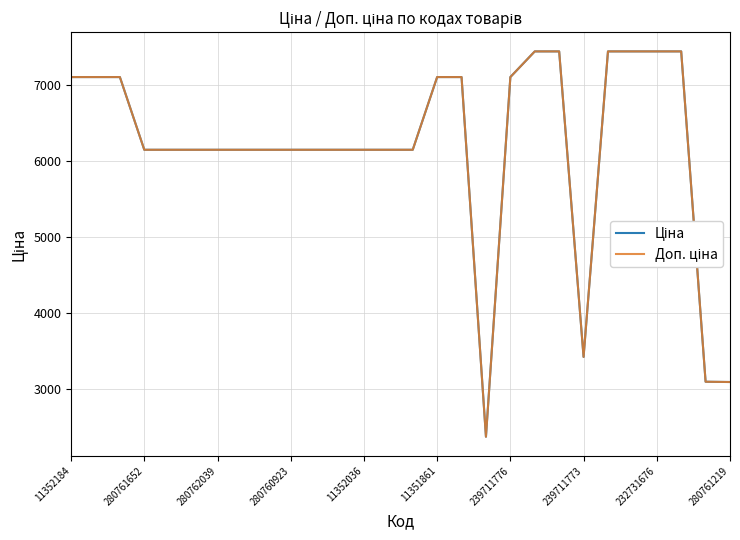

What is the greatest value displayed?

7436.2